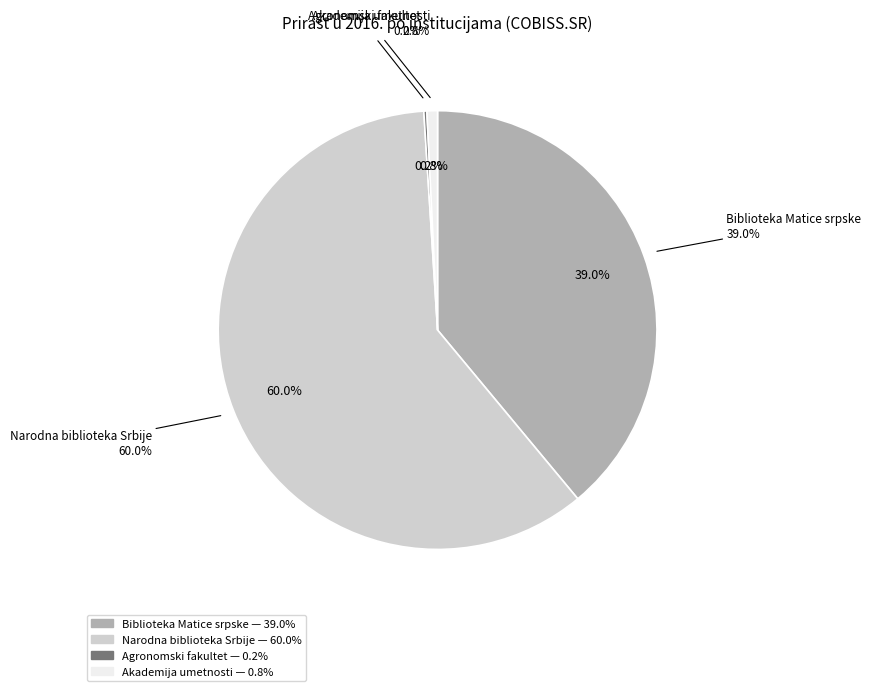

Is Narodna biblioteka Srbije, Beograd the majority of the pie?

Yes